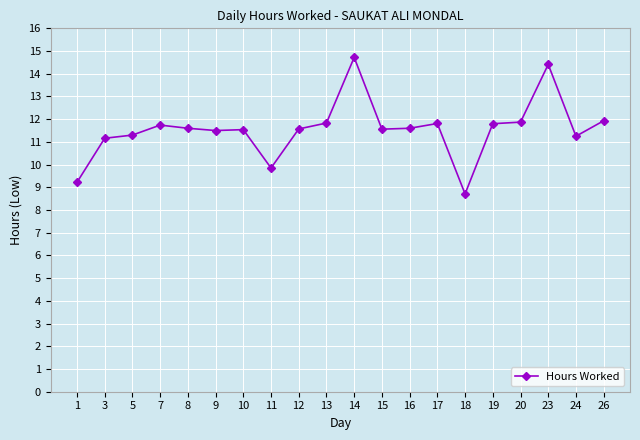

What is the average value?

11.5